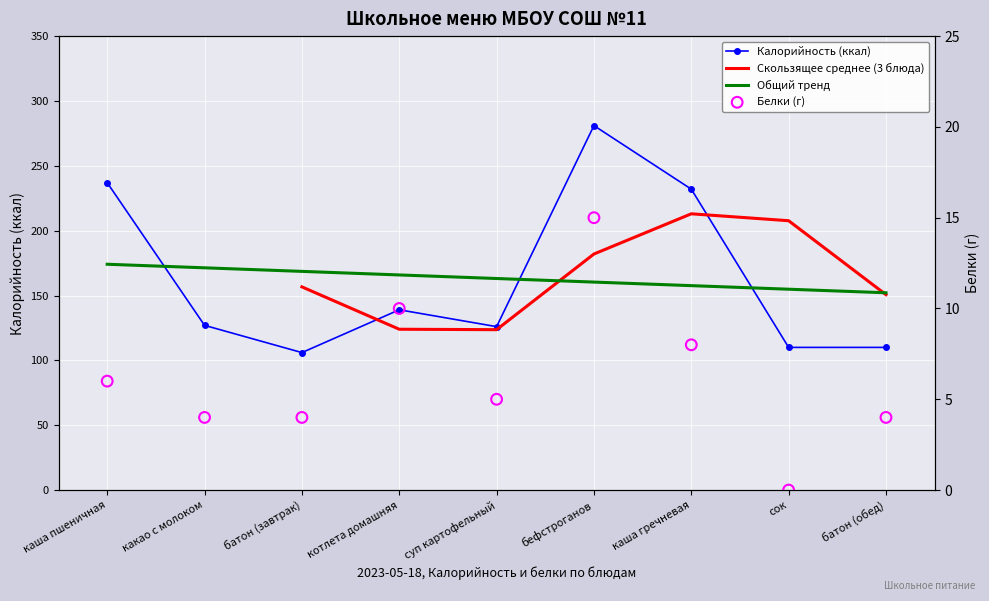

Which series has the largest total across all categories?

Калорийность